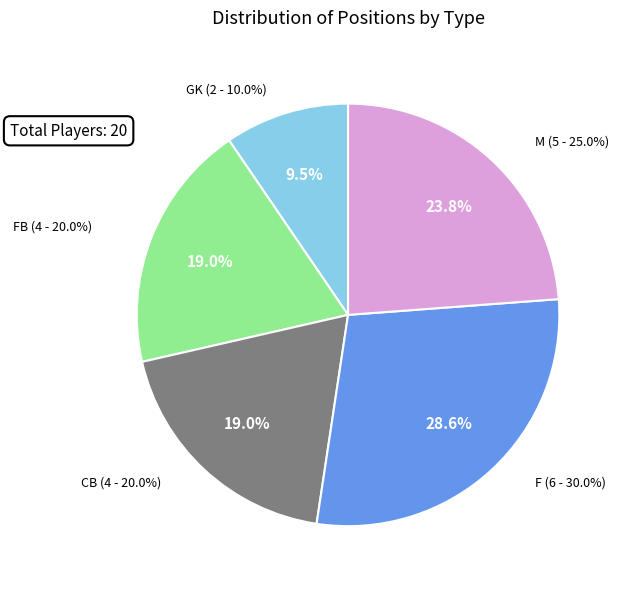

Which slice is the smallest?

GK